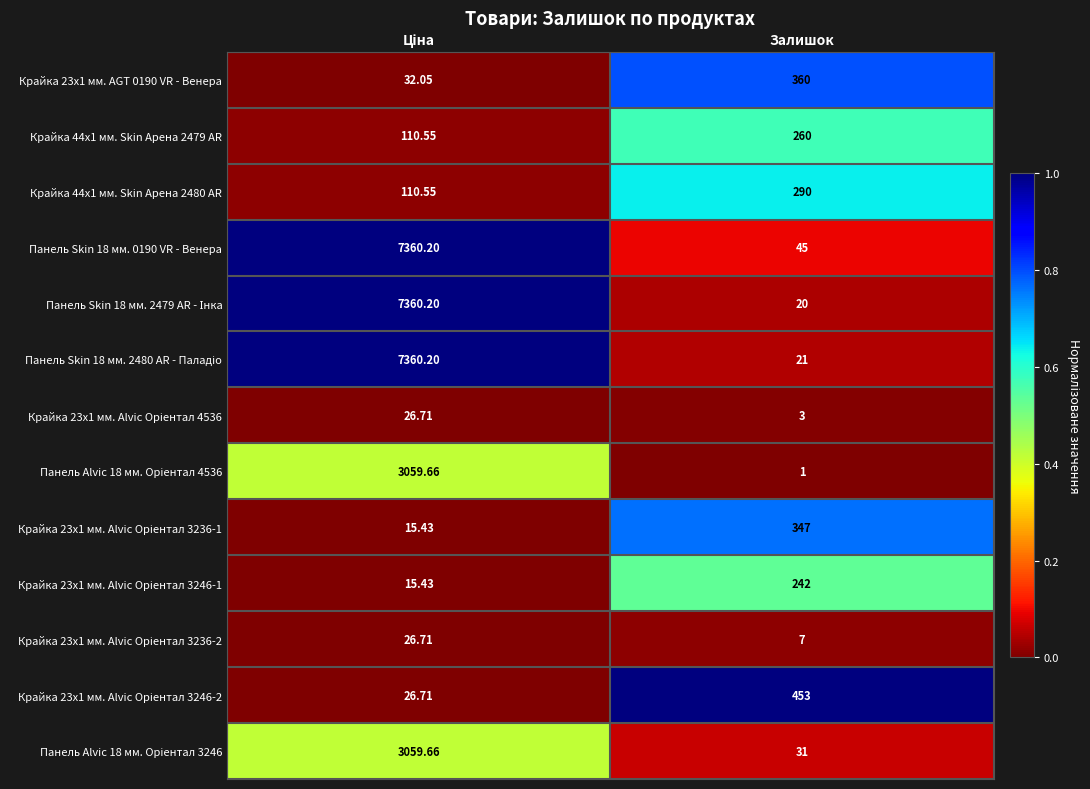

Rank the series at Ціна from lowest to highest value.

Крайка 23x1 мм. Alvic Oріентал 3236-1, Крайка 23x1 мм. Alvic Oріентал 3246-1, Крайка 23x1 мм. Alvic Oріентал 4536, Крайка 23x1 мм. Alvic Oріентал 3236-2, Крайка 23x1 мм. Alvic Oріентал 3246-2, Крайка 23x1 мм. AGT 0190 VR - Венера, Крайка 44x1 мм. Skin Арена 2479 AR, Крайка 44x1 мм. Skin Арена 2480 AR, Панель Alvic 18 мм. Oріентал 4536, Панель Alvic 18 мм. Oріентал 3246, Панель Skin 18 мм. 0190 VR - Венера, Панель Skin 18 мм. 2479 AR - Інка, Панель Skin 18 мм. 2480 AR - Паладіо